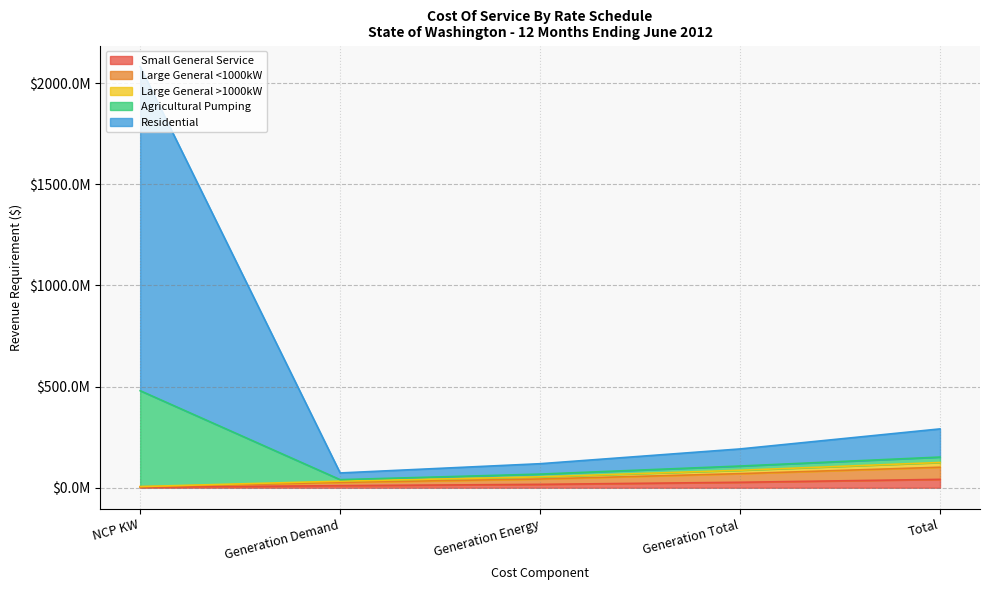

What is the label of the 4th point from the right?

Generation Demand